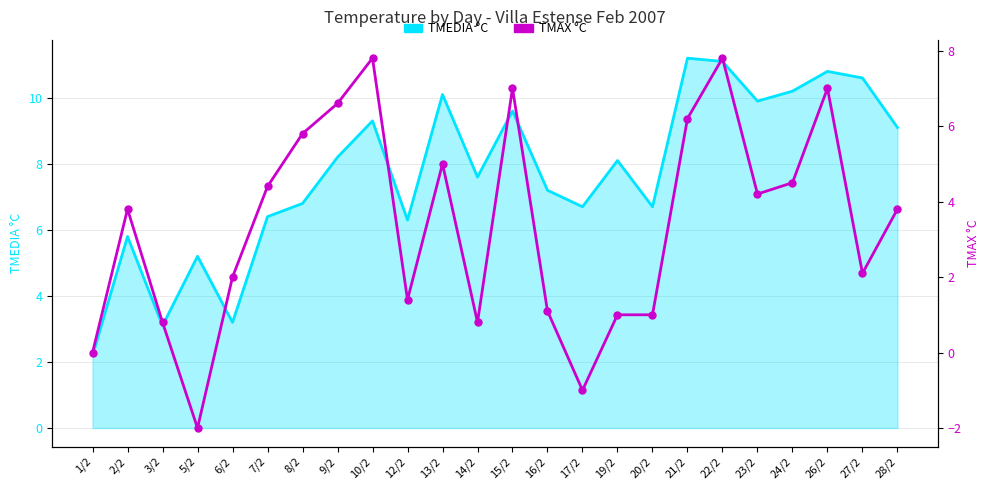

Which category has the highest value in the TMAX °C series?

10/2